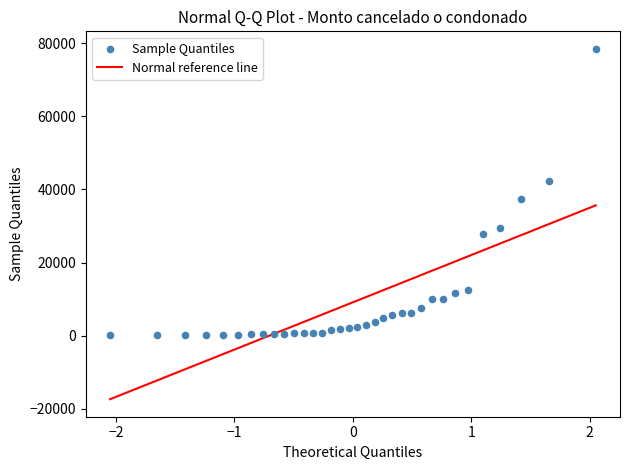

What is the range of X values (max minus min)?

4.1